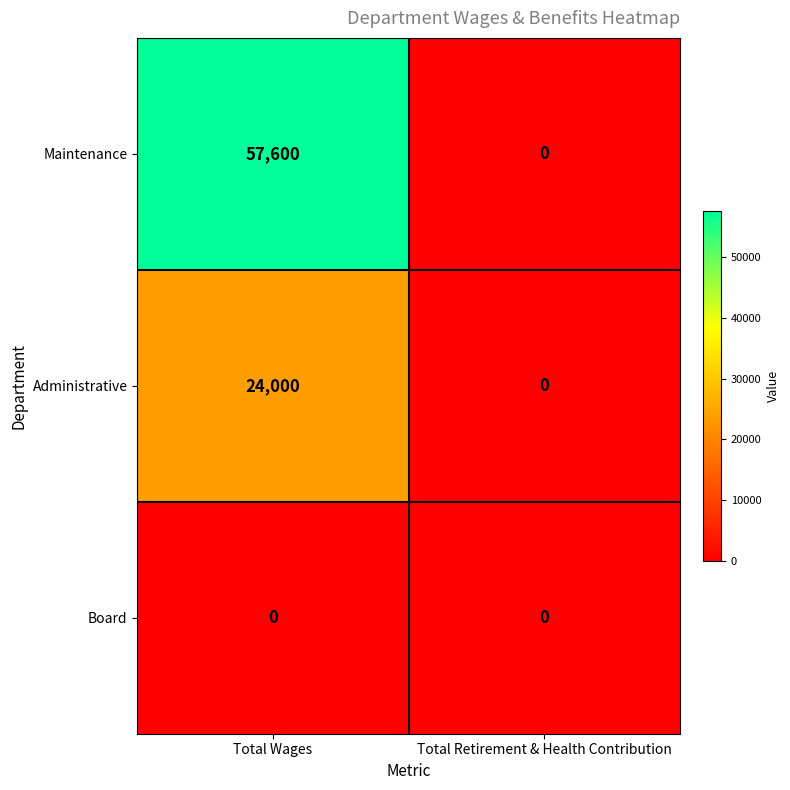

What is the difference between the Maintenance values at Total Retirement & Health Contribution and Total Wages?

57600